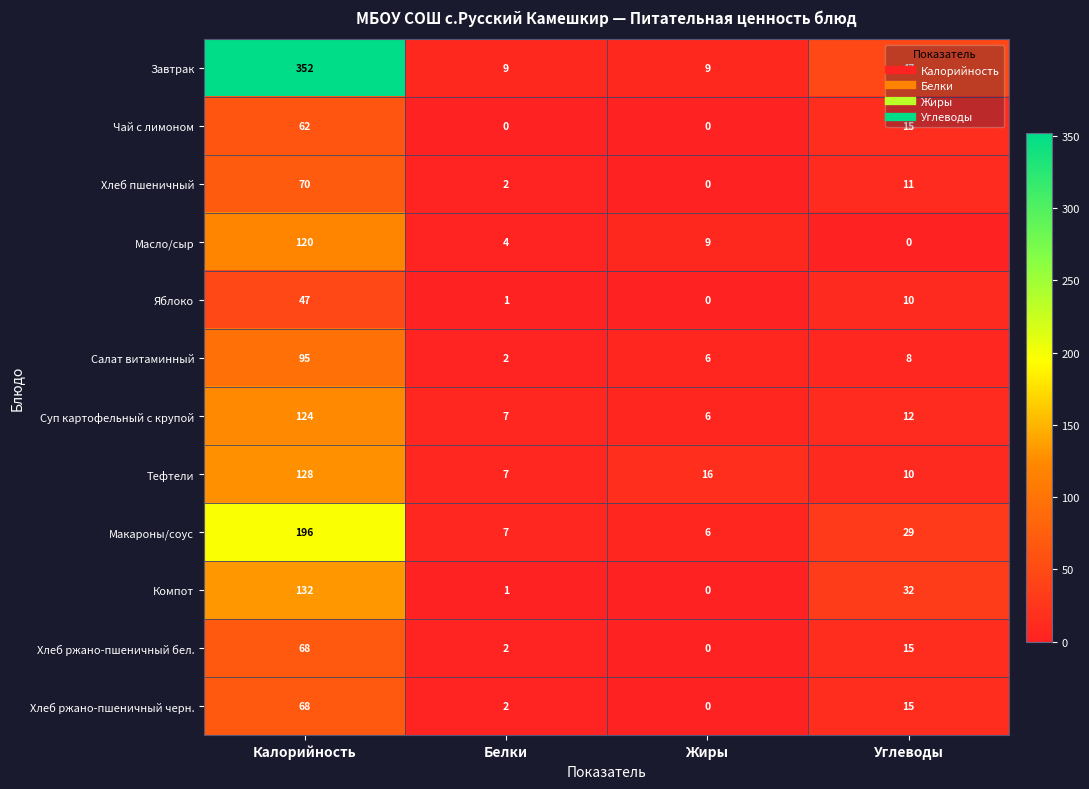

How many values in Яблоко are above zero?

3